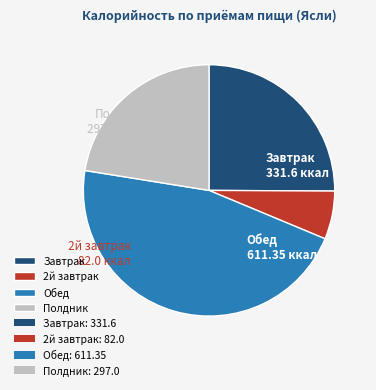

The Завтрак slice represents 13% of the pie. True or false?

False